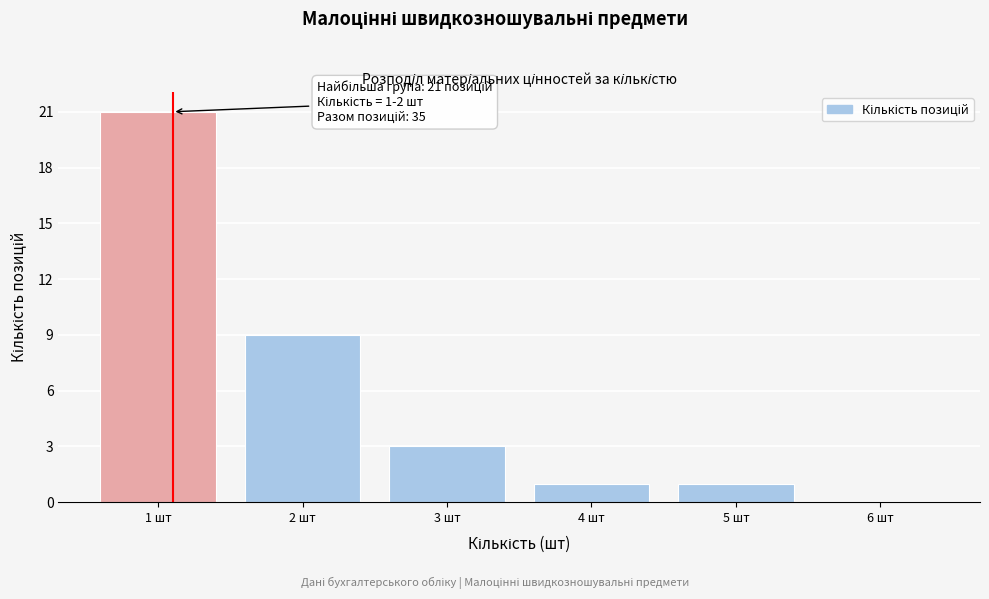

Reading right to left, extract all data points from this chart.

6 шт=0	5 шт=1	4 шт=1	3 шт=3	2 шт=9	1 шт=21